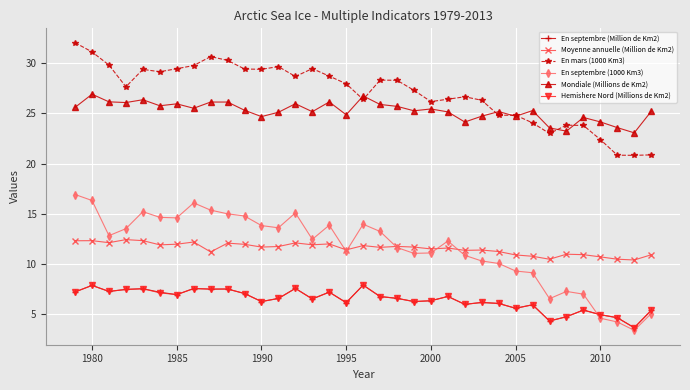

What is the value of the Mondiale (Millions de Km2) point at the 25th from the left?

24.7